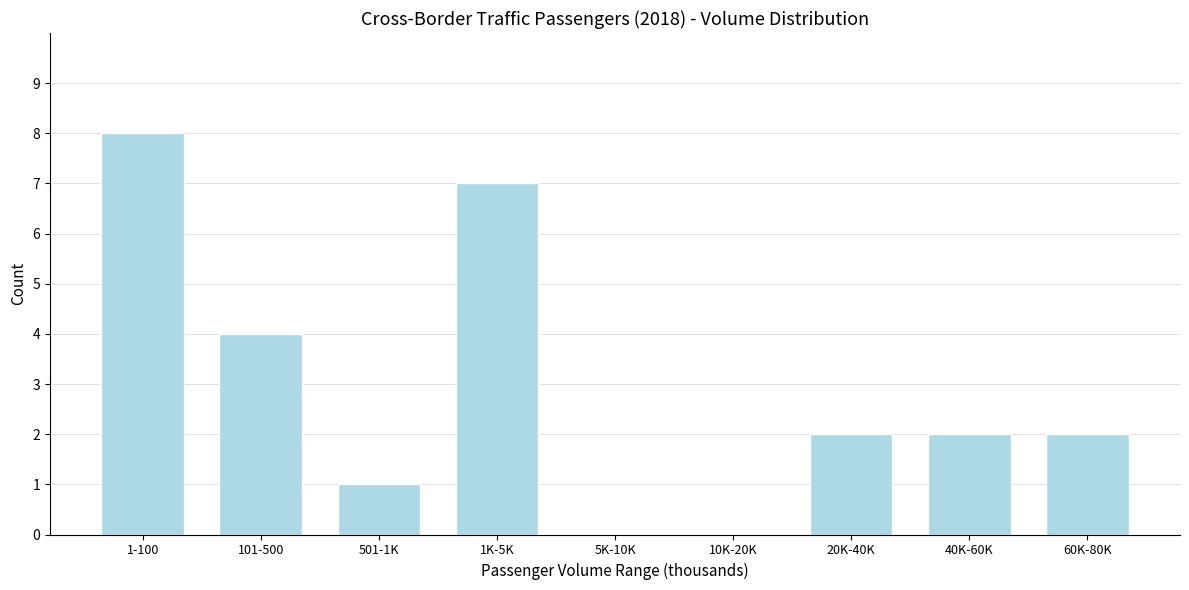

Reading left to right, what are all the values shown in this chart?

1-100=8	101-500=4	501-1K=1	1K-5K=7	5K-10K=0	10K-20K=0	20K-40K=2	40K-60K=2	60K-80K=2